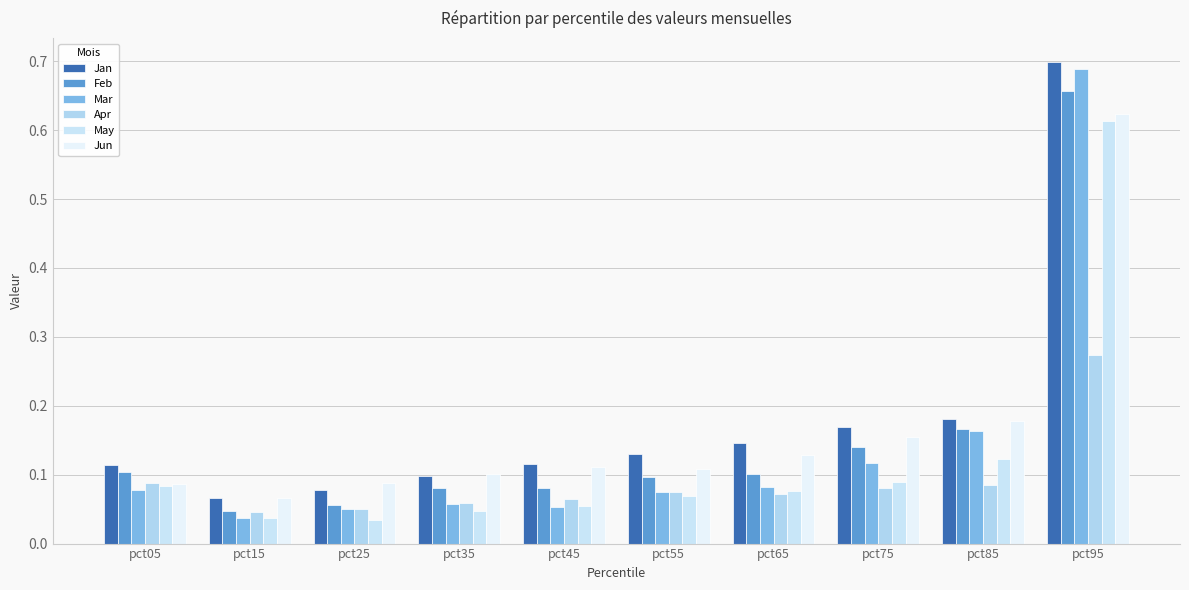

Reading left to right, list all the values displayed in this chart.

Jan: 0.1	0.1	0.1	0.1	0.1	0.1	0.1	0.2	0.2	0.7
Feb: 0.1	0.0	0.1	0.1	0.1	0.1	0.1	0.1	0.2	0.7
Mar: 0.1	0.0	0.1	0.1	0.1	0.1	0.1	0.1	0.2	0.7
Apr: 0.1	0.0	0.1	0.1	0.1	0.1	0.1	0.1	0.1	0.3
May: 0.1	0.0	0.0	0.0	0.1	0.1	0.1	0.1	0.1	0.6
Jun: 0.1	0.1	0.1	0.1	0.1	0.1	0.1	0.2	0.2	0.6